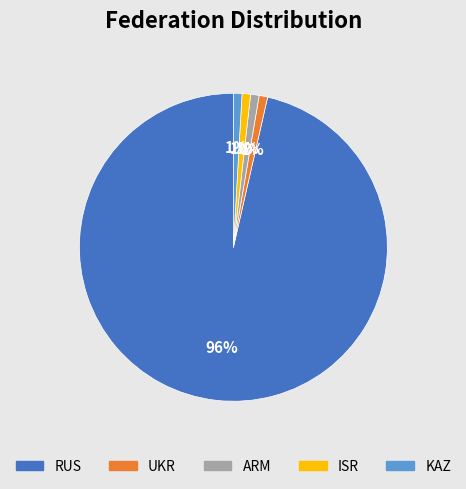

What is the largest slice in the pie chart?

RUS